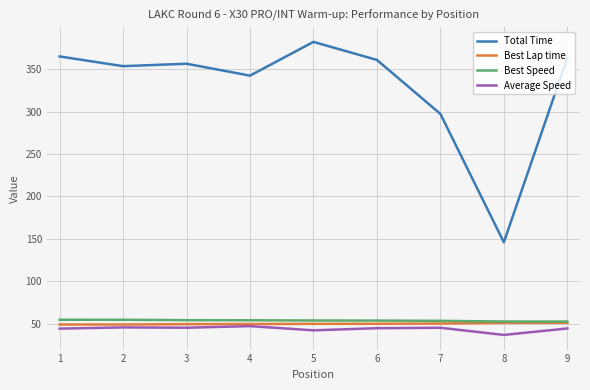

At which category does the chart reach its minimum across all series?

8